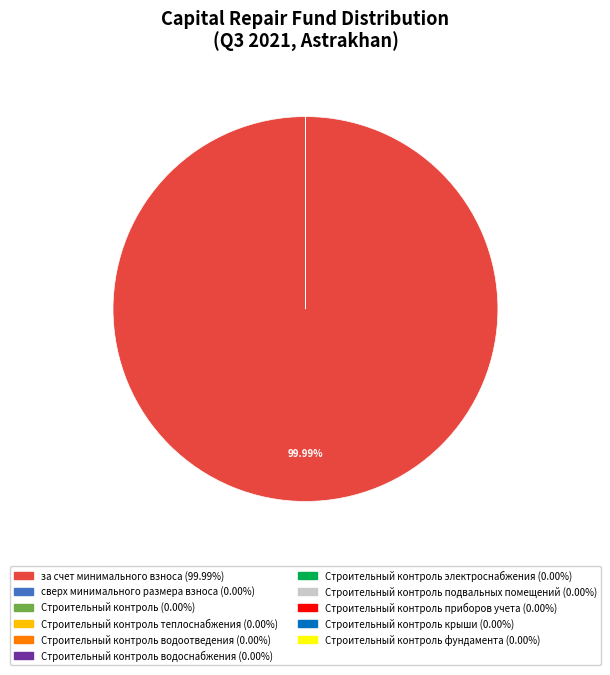

Does any single category account for the majority?

Yes